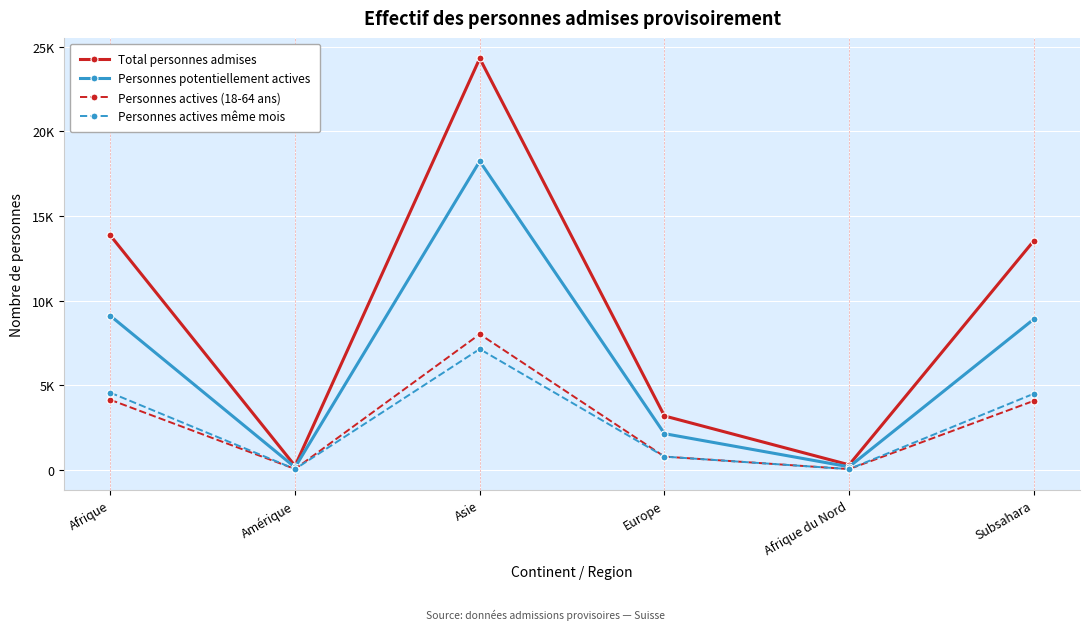

What are all the series names shown in the legend?

Total personnes admises, Personnes potentiellement actives, Personnes actives (18-64 ans), Personnes actives même mois